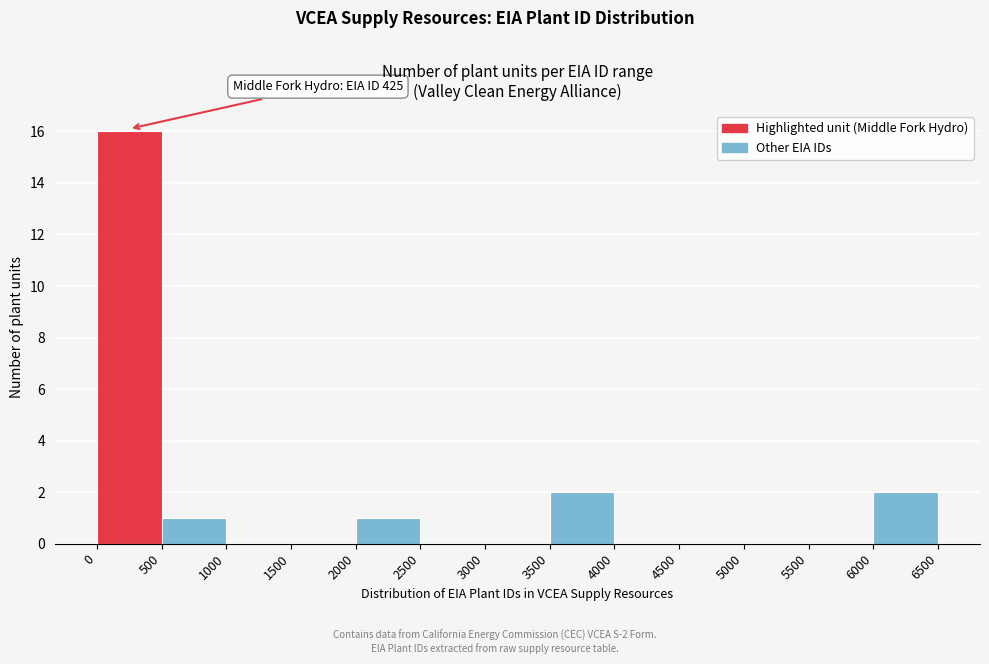

Which range on the x-axis has the tallest bar?

0 to 500